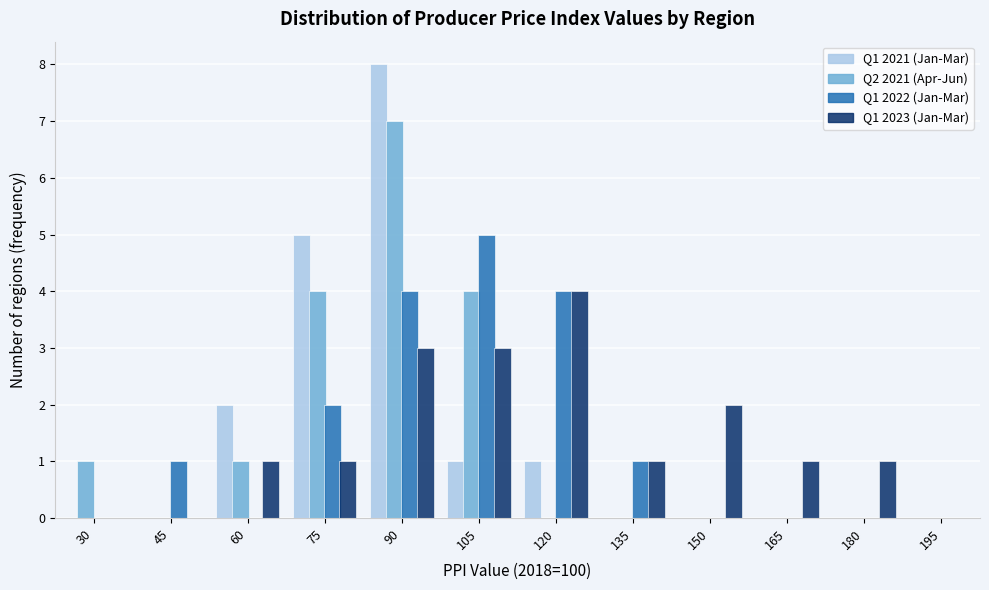

At which category is the sum across all series the highest?

90